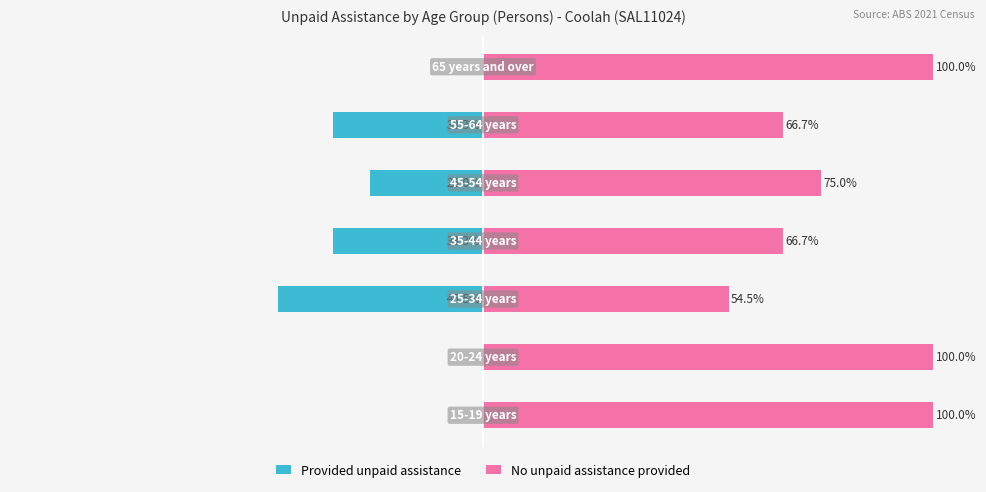

What is the difference between the highest and lowest values at 0?

100.0